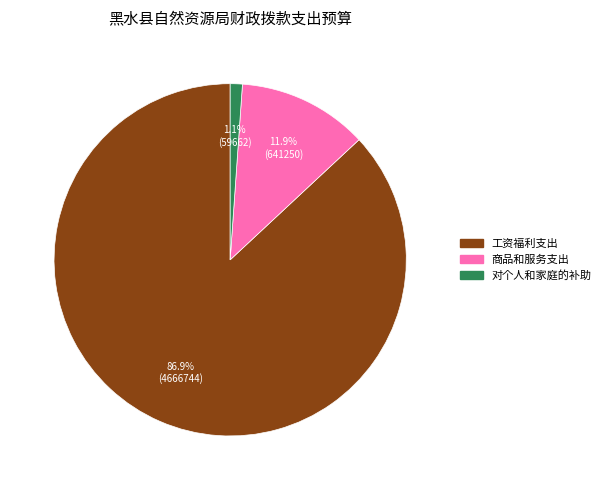

What is the smallest slice in the pie chart?

对个人和家庭的补助